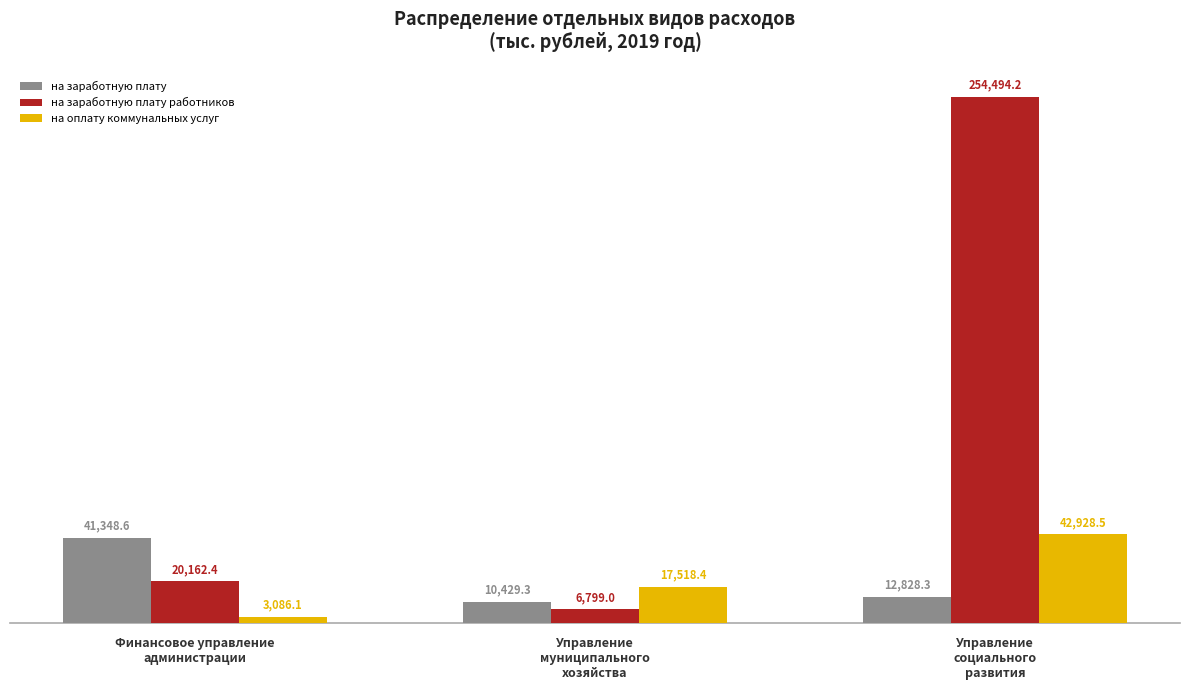

What is the label of the 1st bar from the right?

Управление
социального
развития